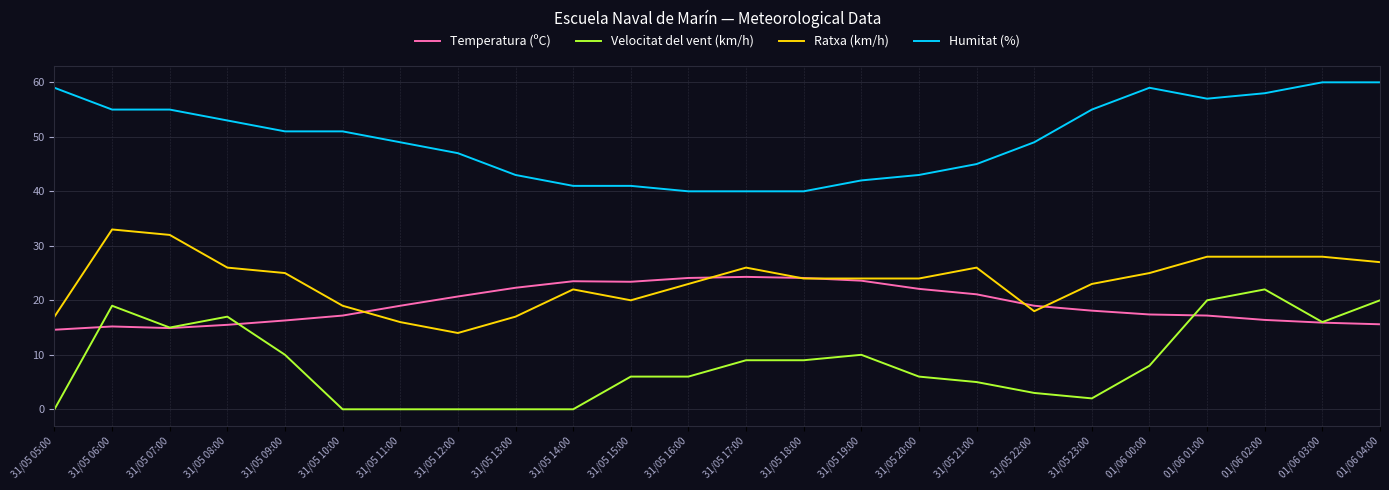

What is the difference between the highest and lowest values at 01/06 03:00?

44.1